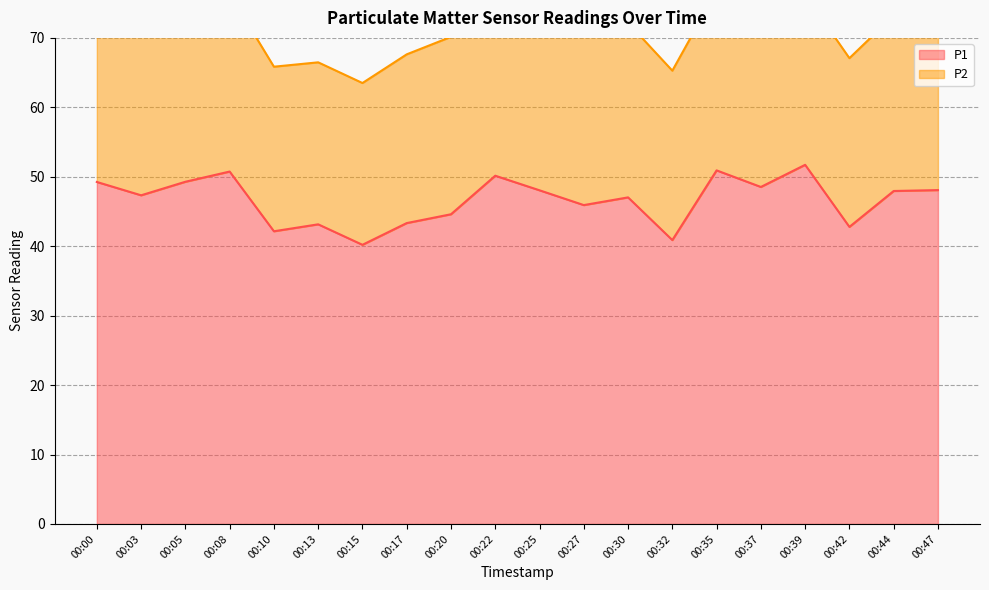

Is it true that the value at 00:08 is 24.5?

False